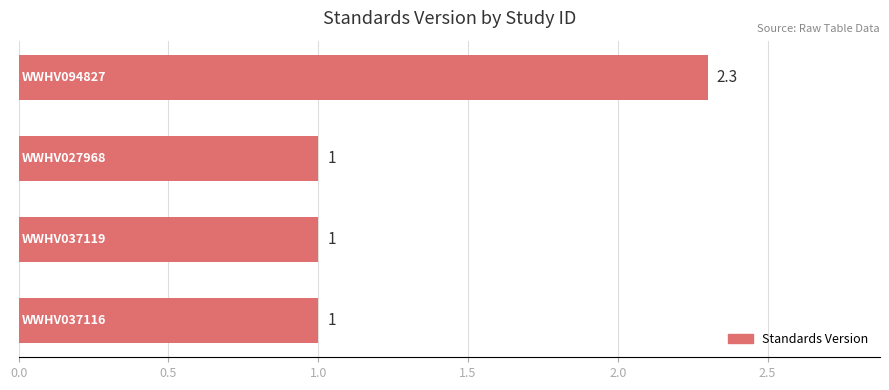

What is the sum of all values?

5.3